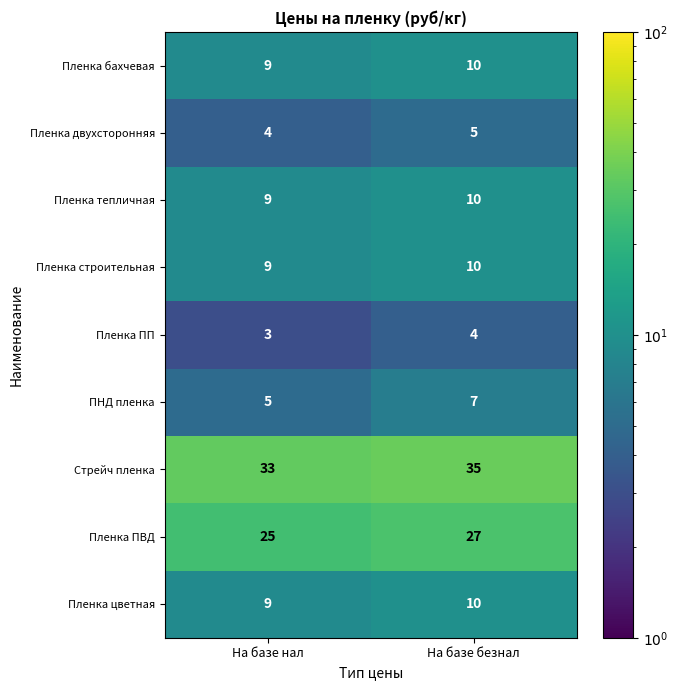

What is the total value across all series at На базе нал?

106